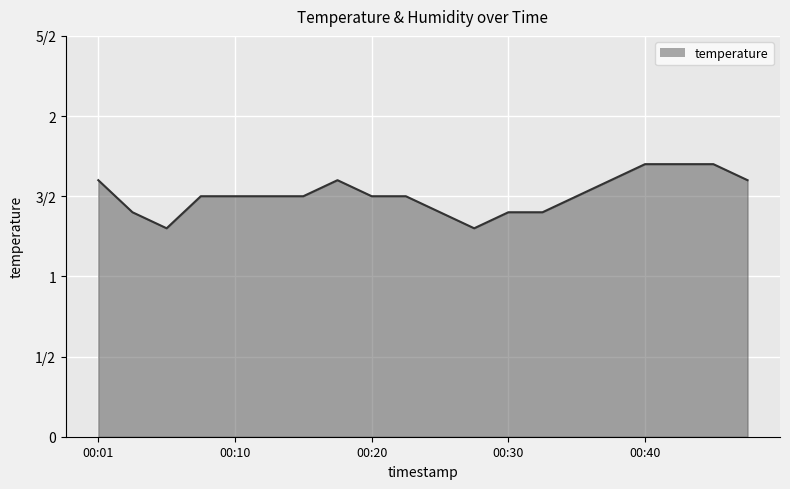

Does the chart display data point markers on the line(s)?

No